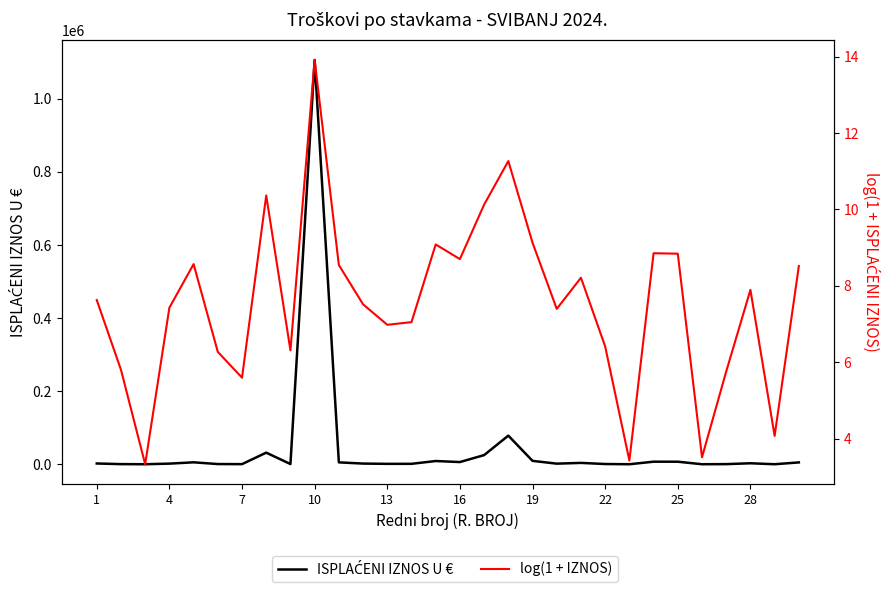

What are all the series names shown in the legend?

ISPLAĆENI IZNOS U €, log(1 + IZNOS)